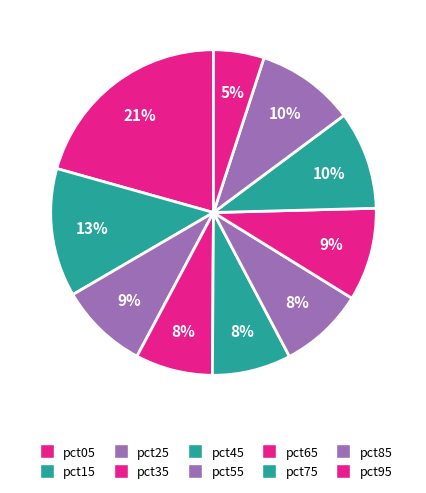

How many segments does this pie chart have?

10